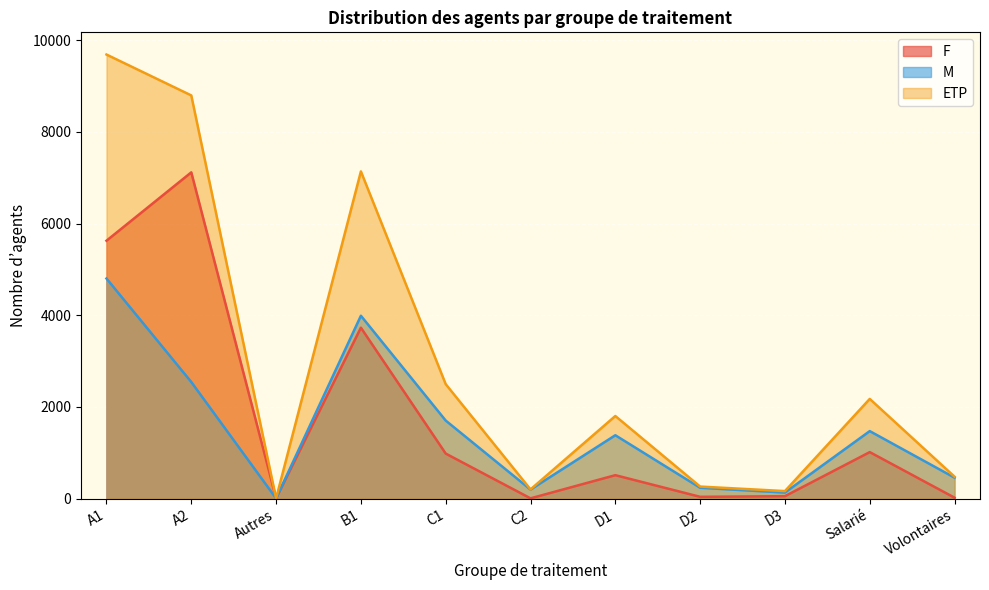

At which label is M closest to 2403?

A2